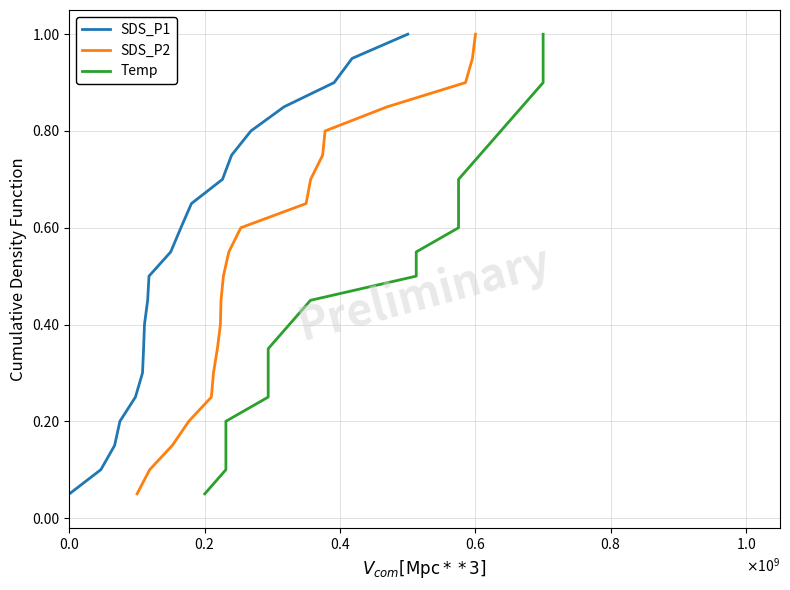

What is the difference between the maximum and minimum values in the SDS_P1 series?

0.9